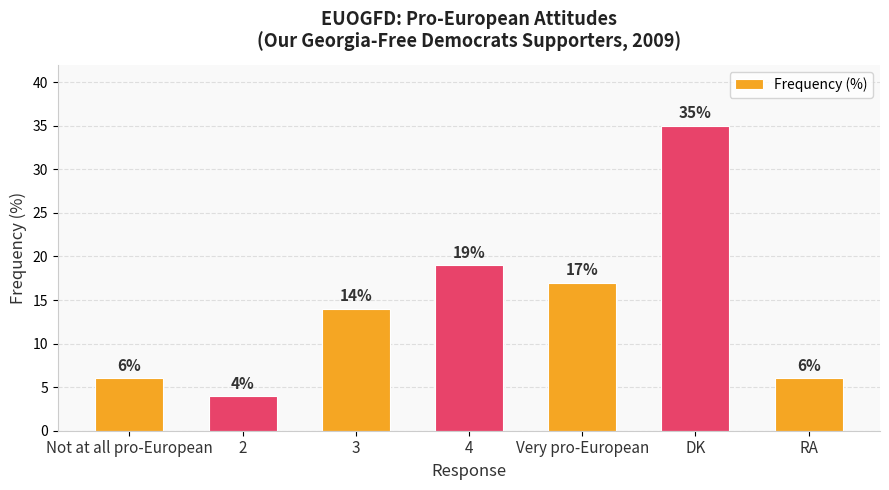

What position from the left is Very pro-European?

5